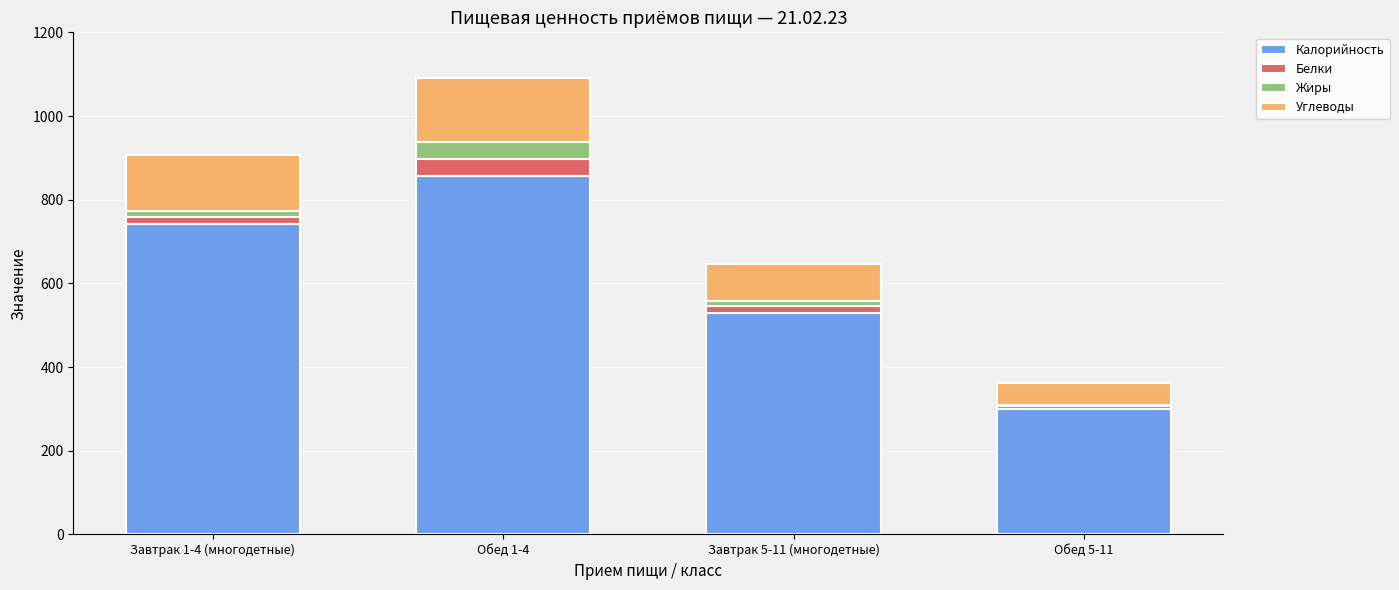

What is the highest value of the Калорийность series?

857